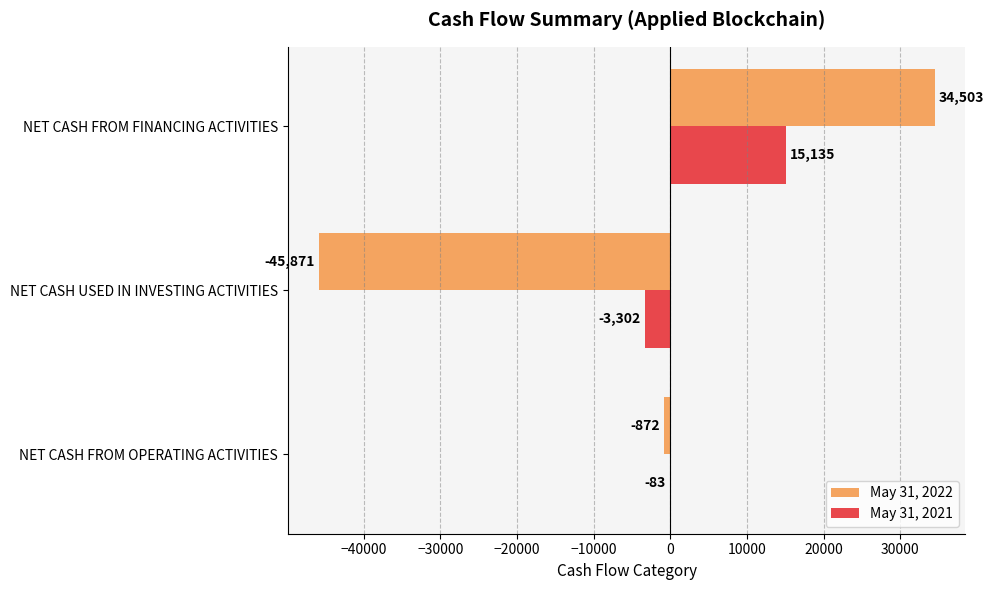

The value of May 31, 2021 at NET CASH FROM OPERATING ACTIVITIES is -83. True or false?

True